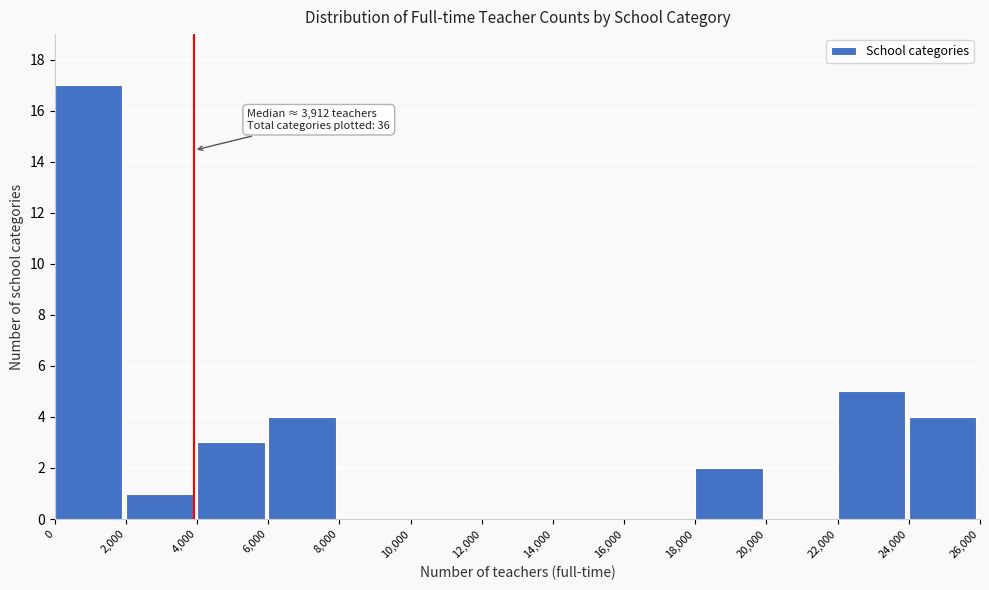

Which range on the x-axis has the tallest bar?

0 to 2,000